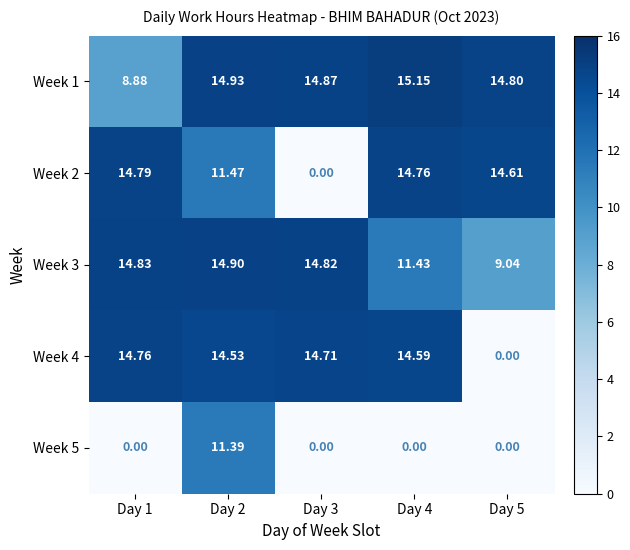

How many distinct data groups are displayed?

5